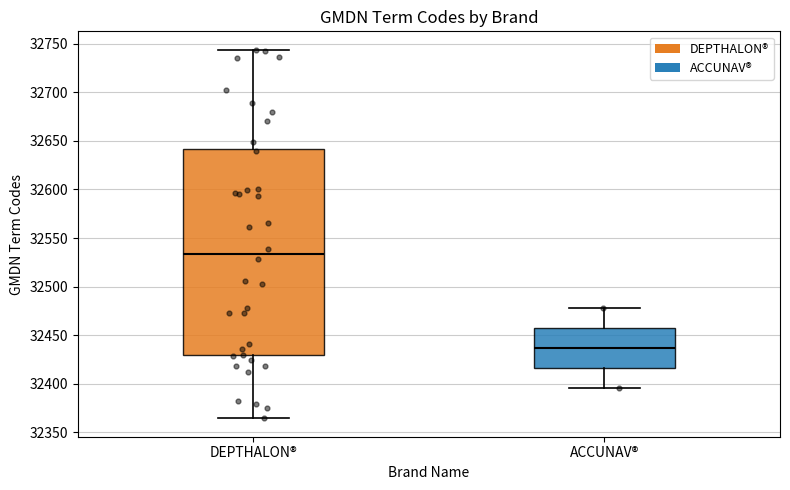

Reading left to right, transcribe this box plot: for each box, give where its median line is, the range the box spans, and where its two whiskers end, as read against the y-axis. The values are not printed on the chart, so give them approximately, as read against the axis.

DEPTHALON®: median 32535, box 32430 to 32640, whiskers 32365 to 32745
ACCUNAV®: median 32435, box 32415 to 32455, whiskers 32395 to 32480